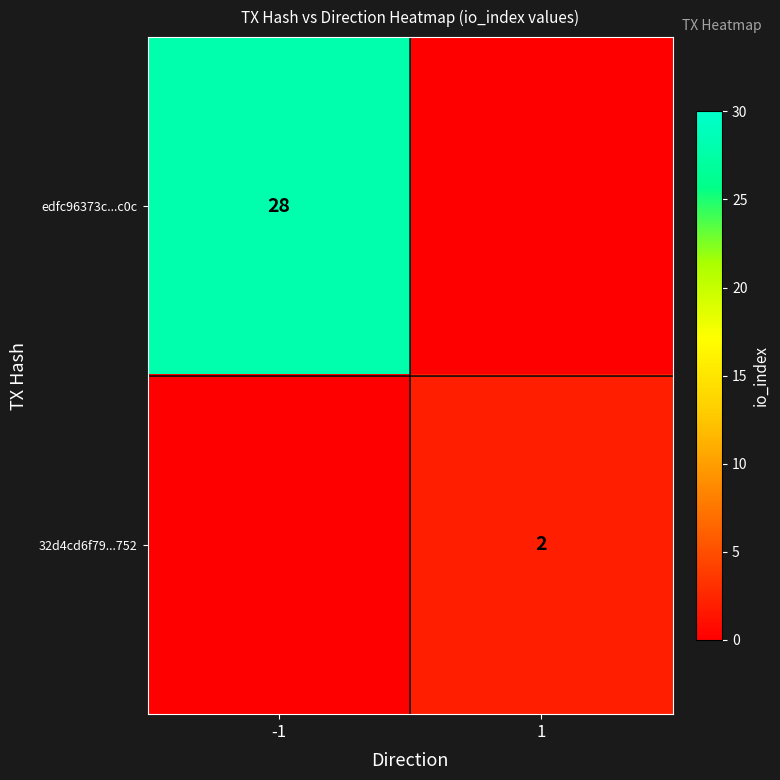

What is the sum of all 32d4cd6f79...752 values?

2